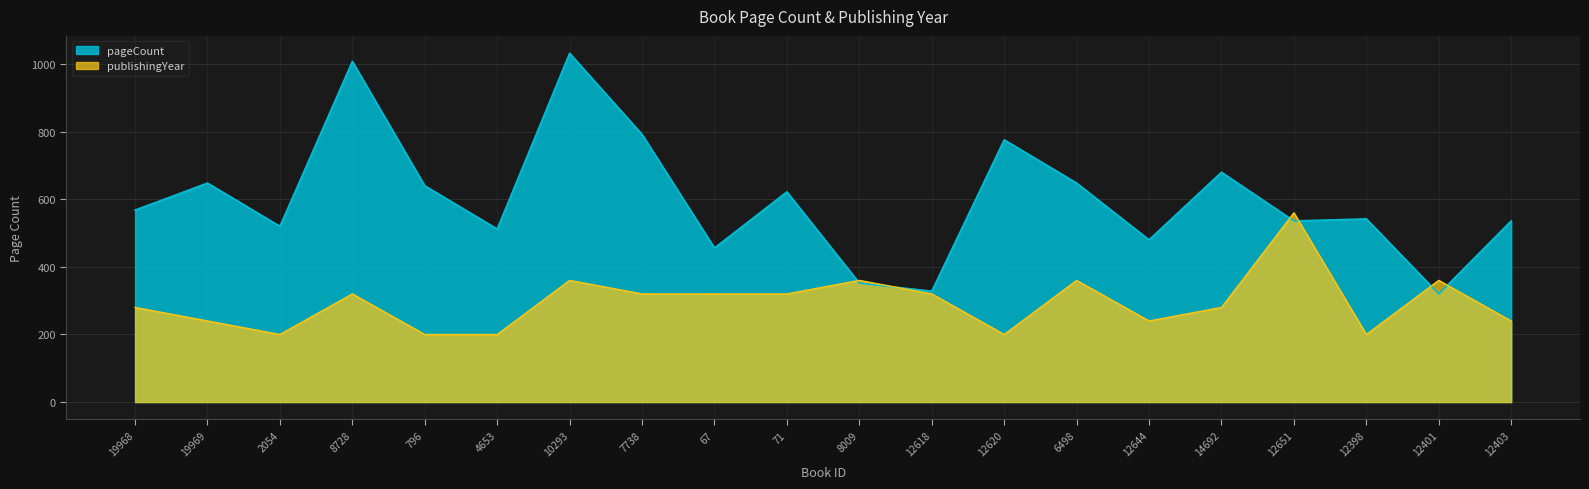

What is the difference between the maximum and minimum values in the pageCount series?

712